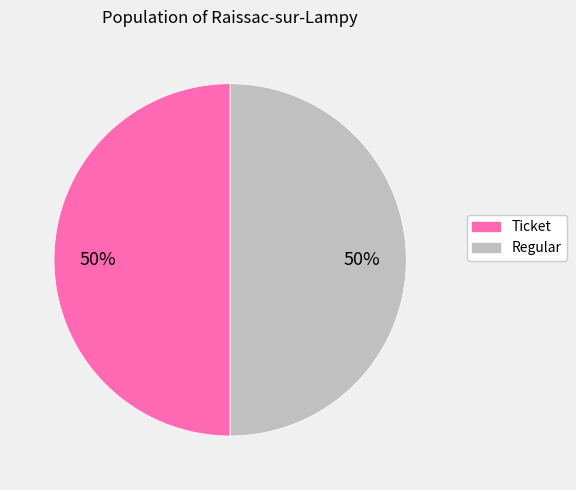

To the nearest percent, what is the average slice percentage?

50%